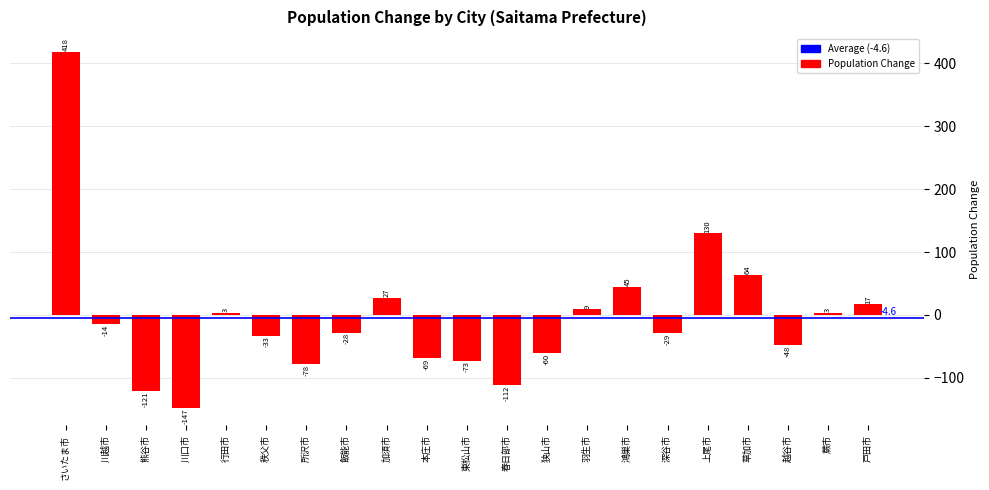

How many values exceed -28?

10